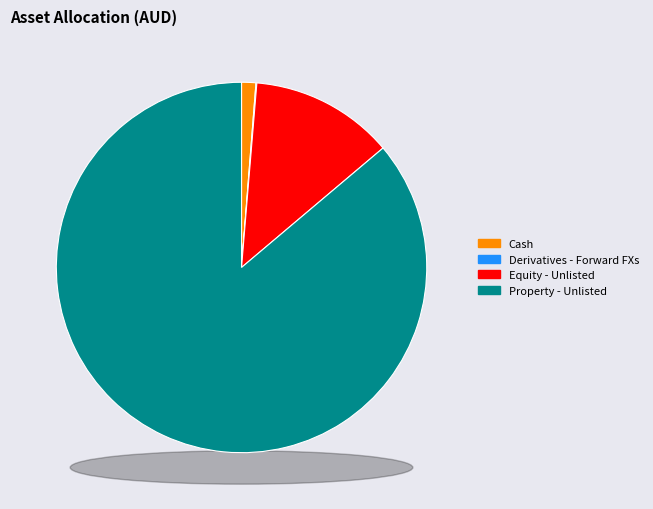

To the nearest percent, what portion does Cash represent?

1%